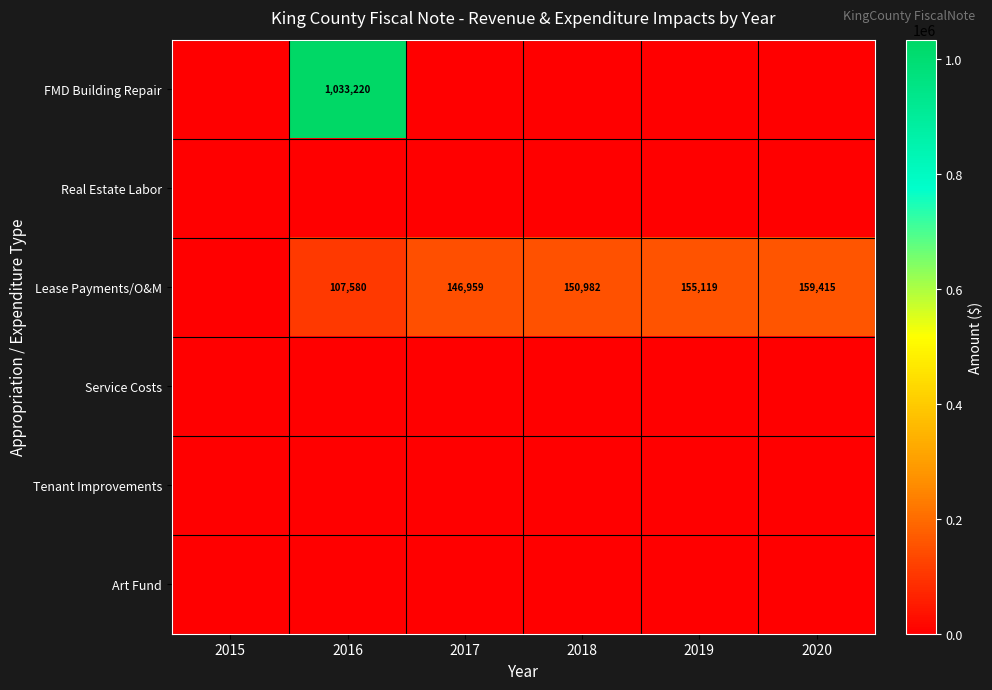

The value of Lease Payments/O&M at 2018 is 78724. True or false?

False